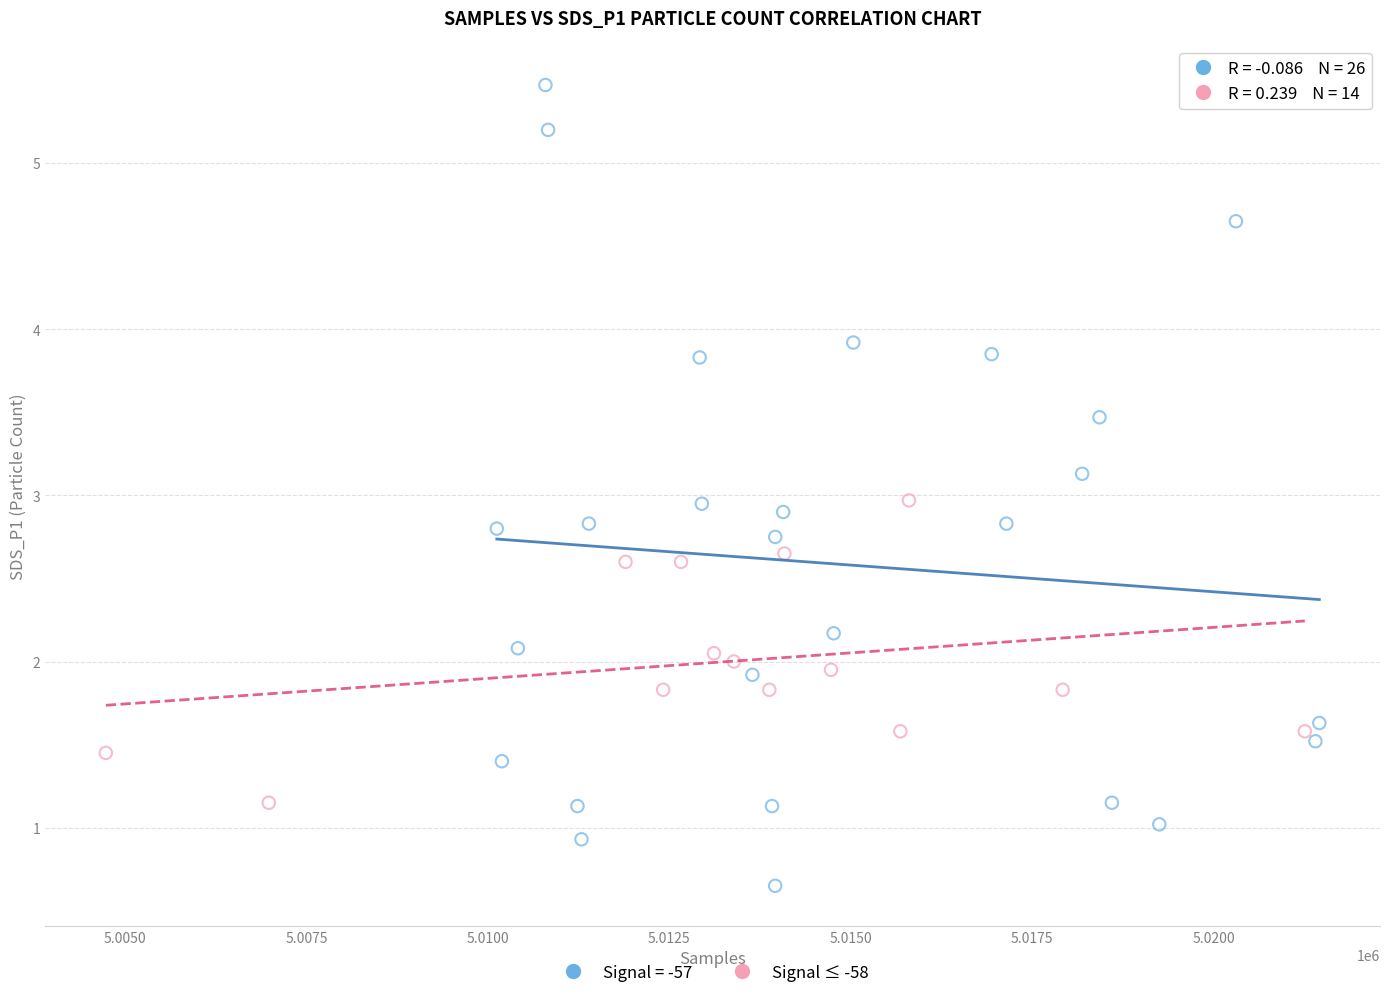

Which series contains the lowest Y value?

Signal = -57